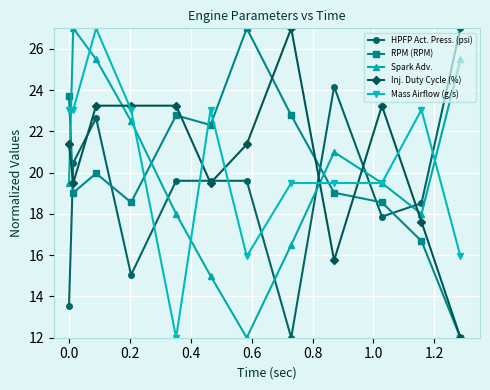

True or false: RPM (RPM) has more than 1 interior local peaks.

True